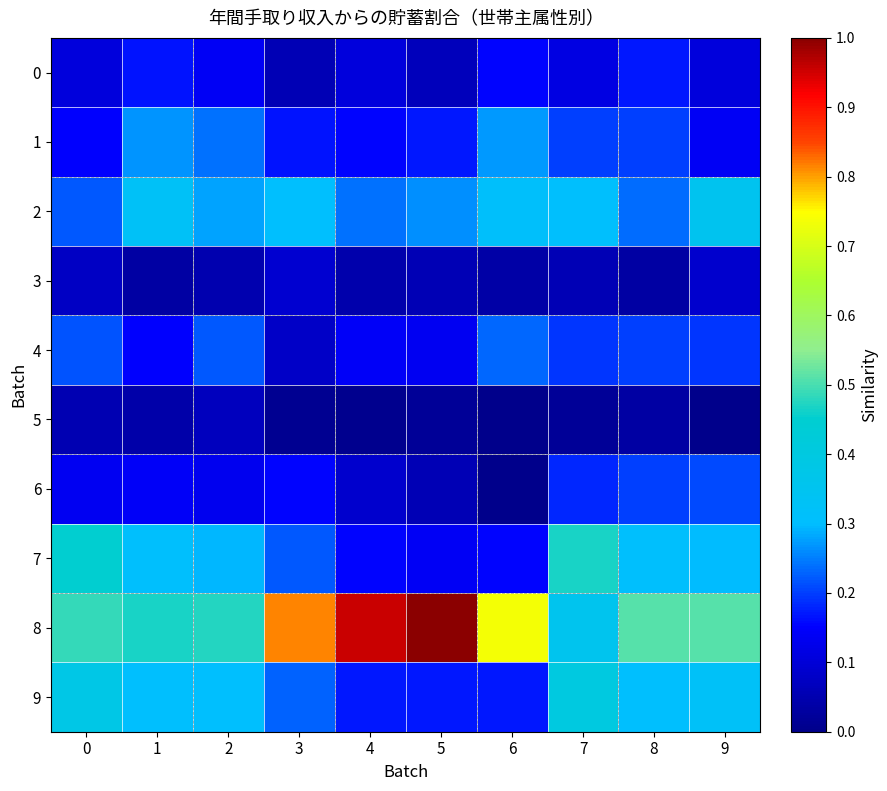

List the series in order of their peak value, highest first.

8, 7, 9, 2, 1, 4, 6, 0, 3, 5